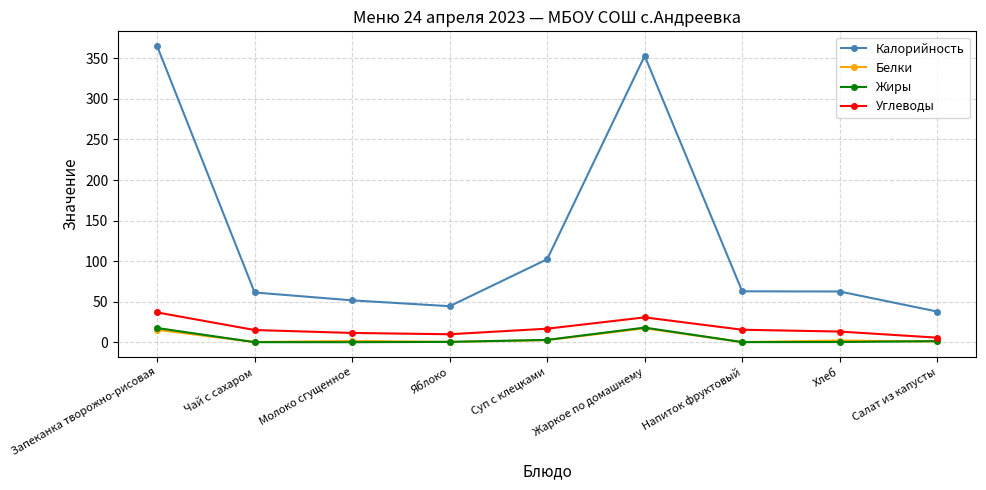

What is the spread (max minus min) of values at Салат из капусты?

36.9